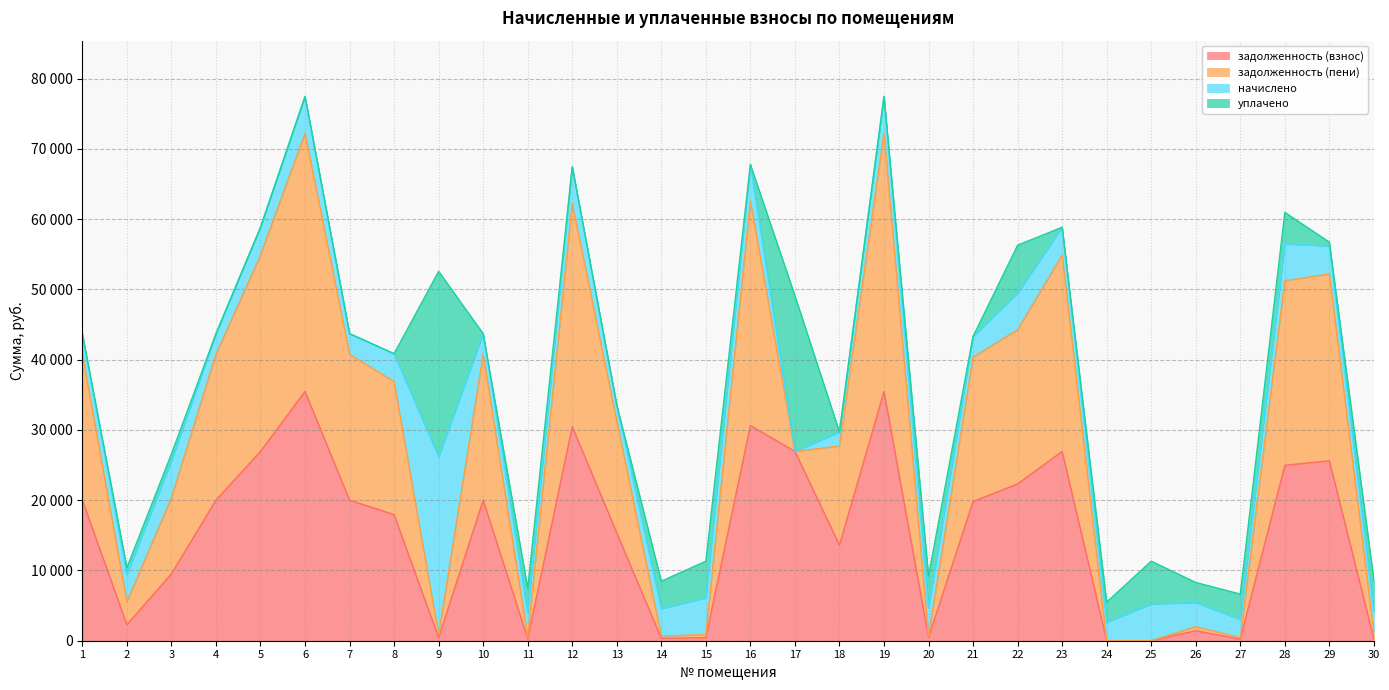

What is the sum of the задолженность (взнос) values at 7 and 12?

50479.1